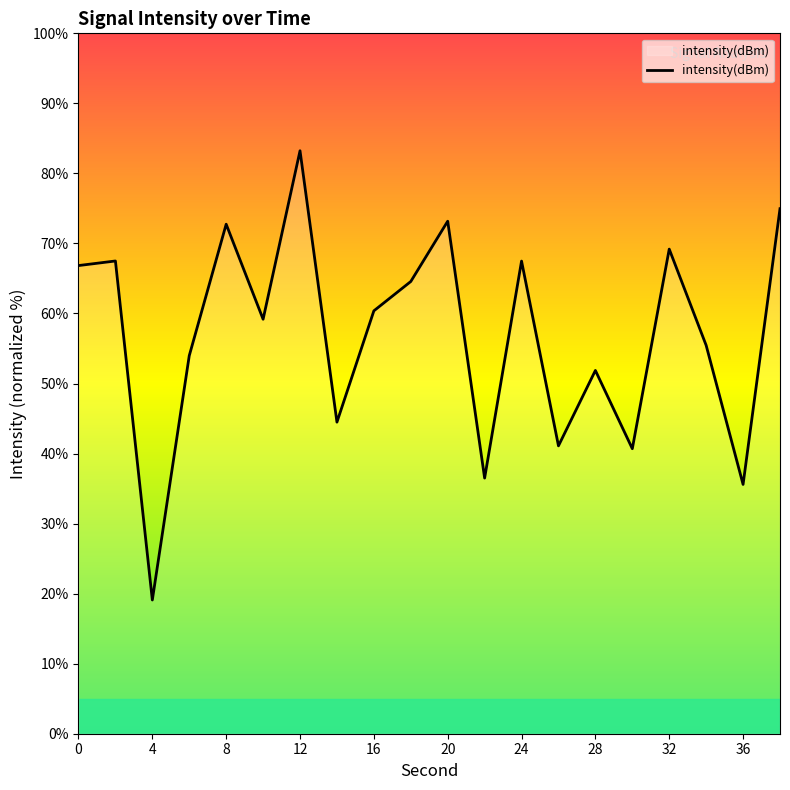

What is the greatest value displayed?

83.2